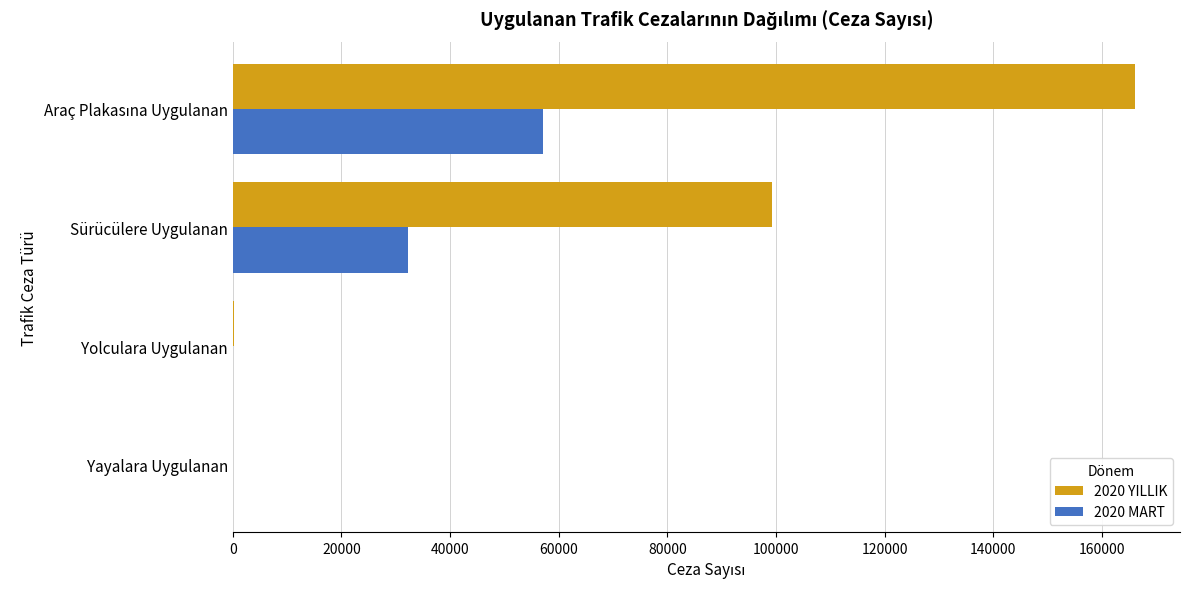

Is it true that 2020 YILLIK equals 61780 at Sürücülere Uygulanan?

False